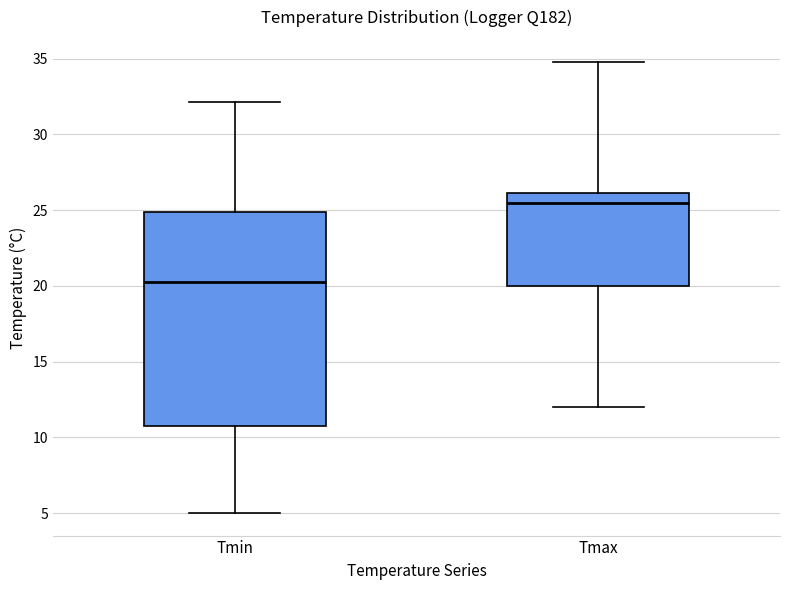

Where is the lower edge of the box for Tmin on the y-axis? The values are not printed on the chart, so give them approximately, as read against the axis.

11.0